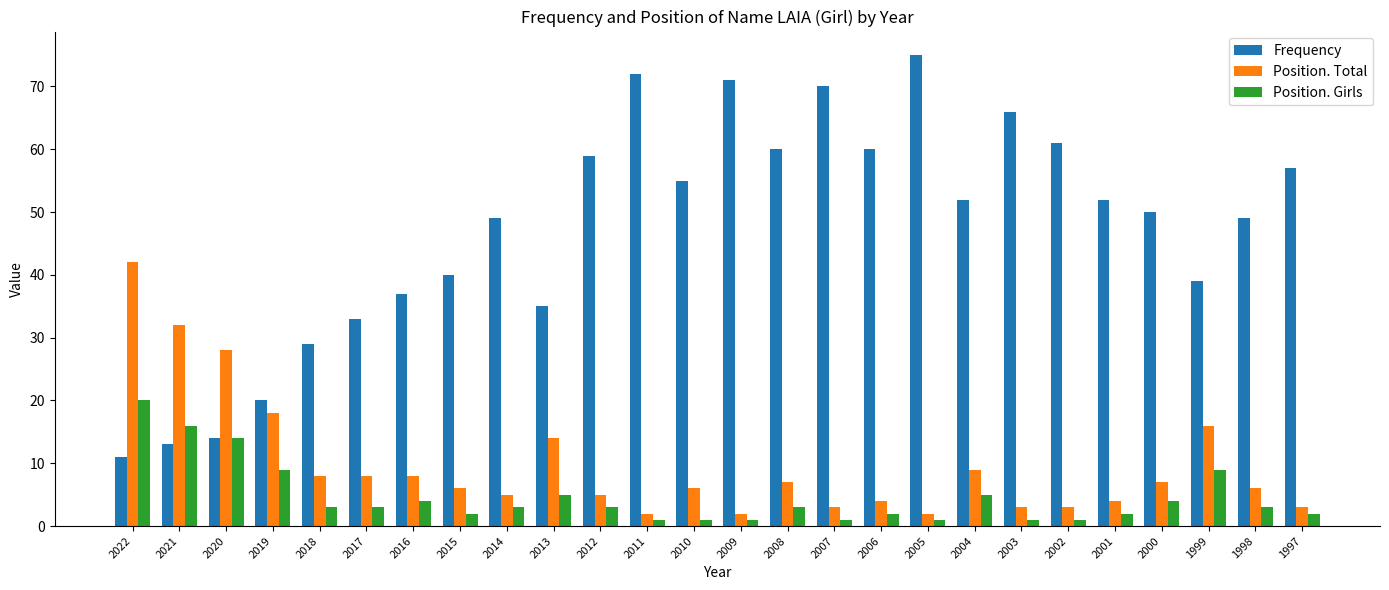

What is the greatest value displayed?

75